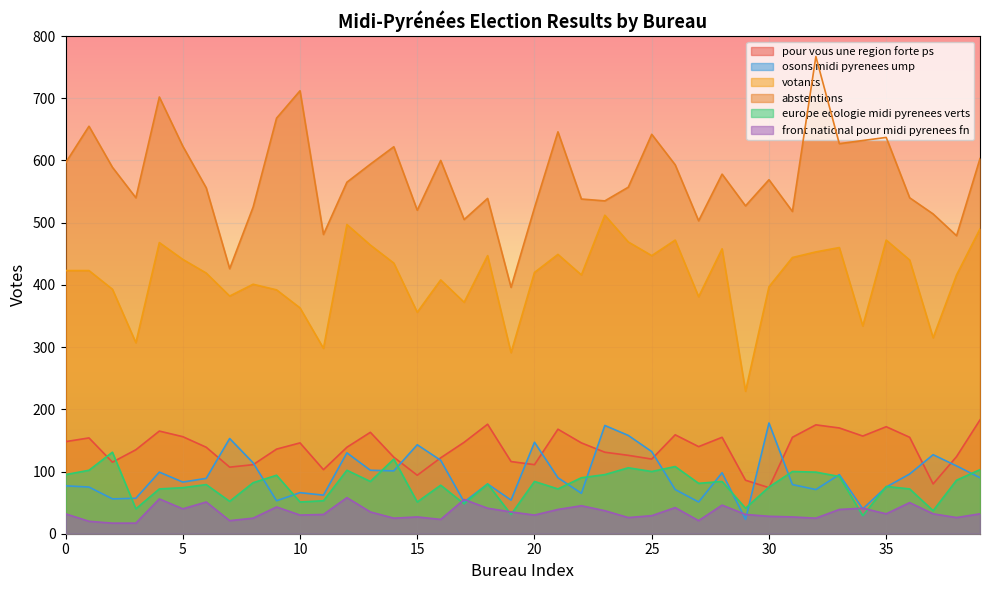

Which series has the largest range (max minus min)?

abstentions